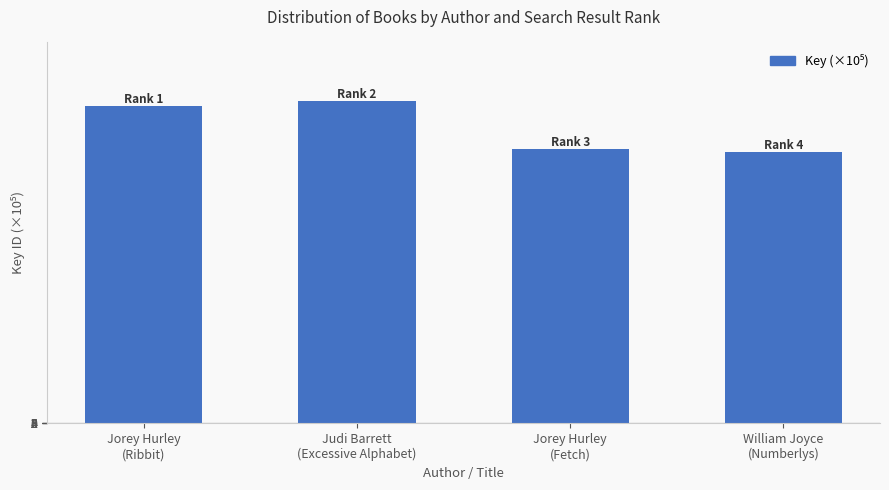

What is the difference between the values at Judi Barrett
(Excessive Alphabet) and Jorey Hurley
(Fetch)?

720.1